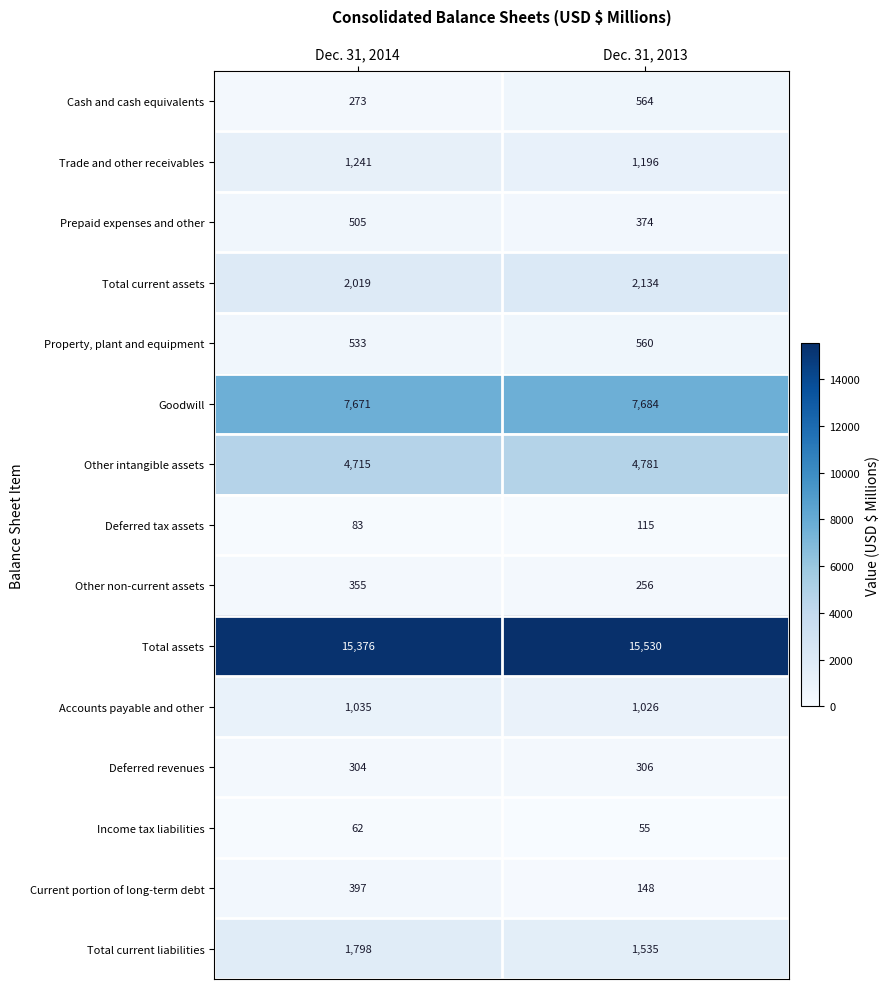

List the series in order of their peak value, lowest first.

Income tax liabilities, Deferred tax assets, Deferred revenues, Other non-current assets, Current portion of long-term debt, Prepaid expenses and other, Property, plant and equipment, Cash and cash equivalents, Accounts payable and other, Trade and other receivables, Total current liabilities, Total current assets, Other intangible assets, Goodwill, Total assets